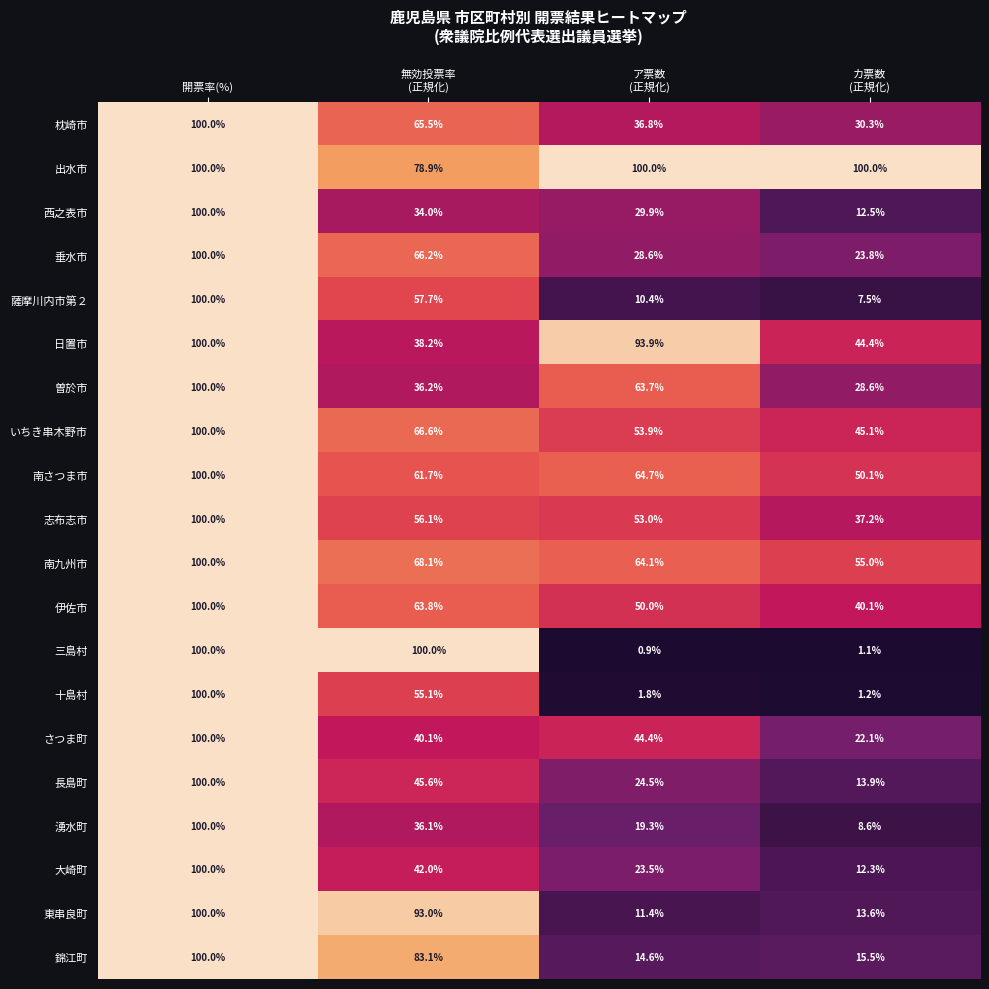

What is the minimum value for 南さつま市?

50.1